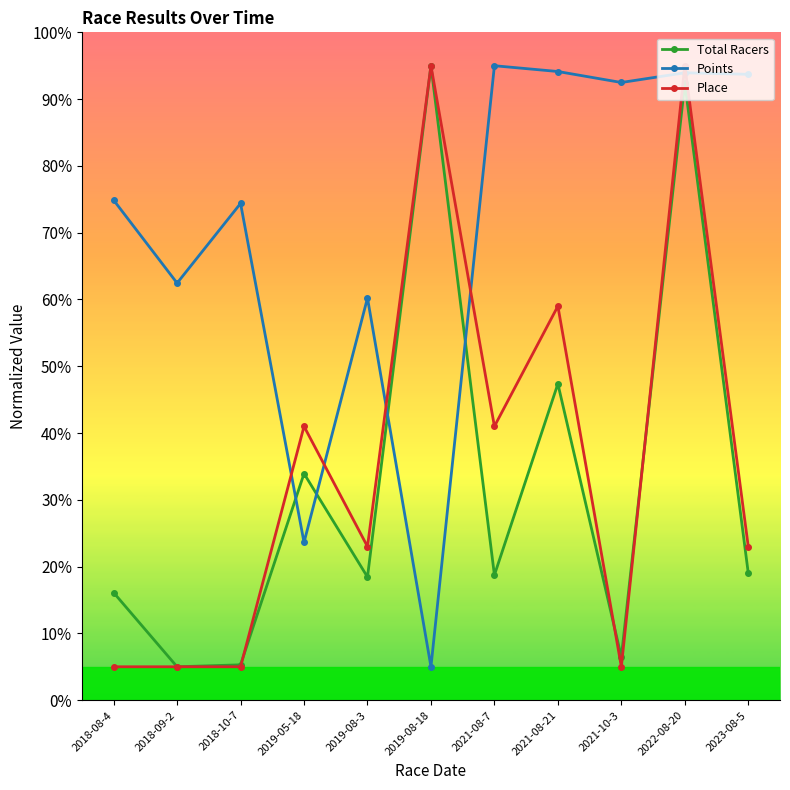

Which series has the largest total across all categories?

Points